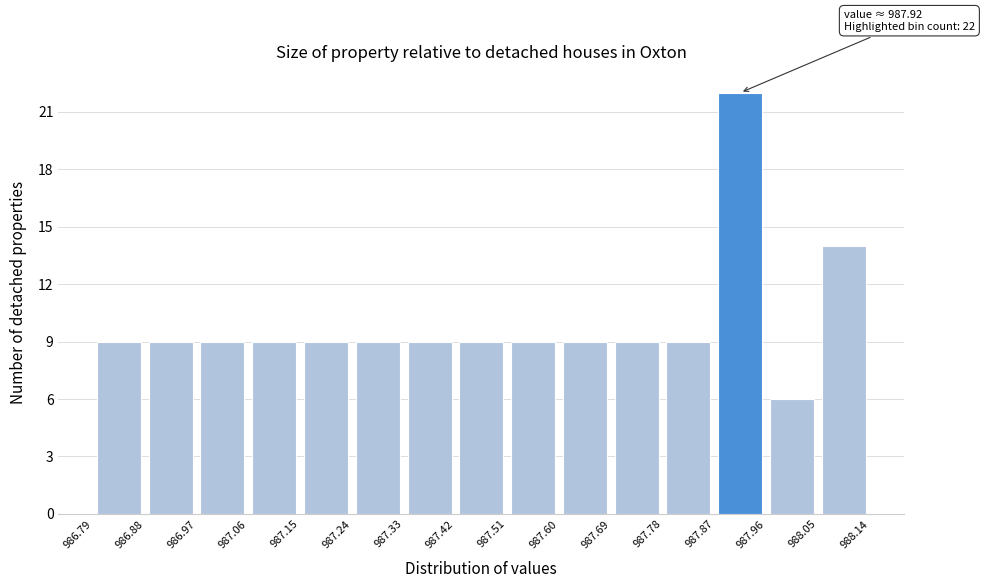

Over which range of the x-axis is the bar tallest?

987.87 to 987.96